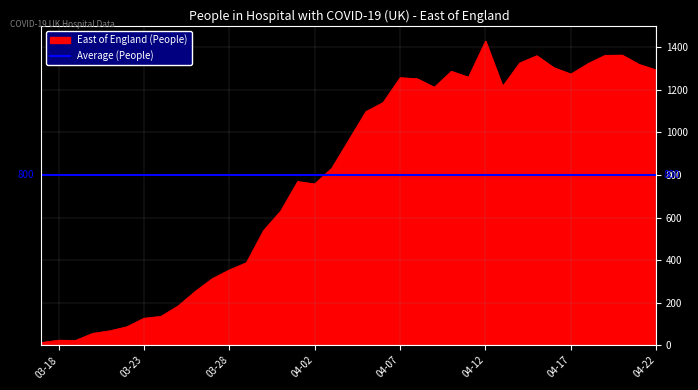

The value of East of England (People) at 04-12 is 1981. True or false?

False